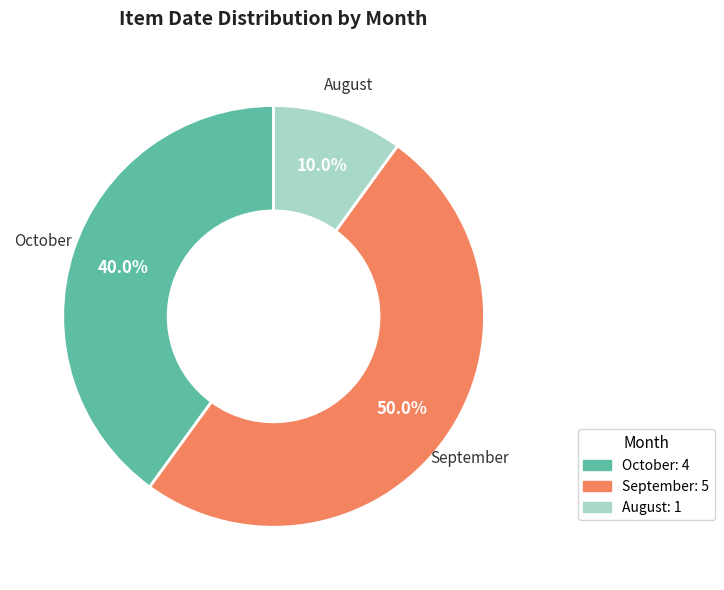

Count the number of slices in the pie.

3